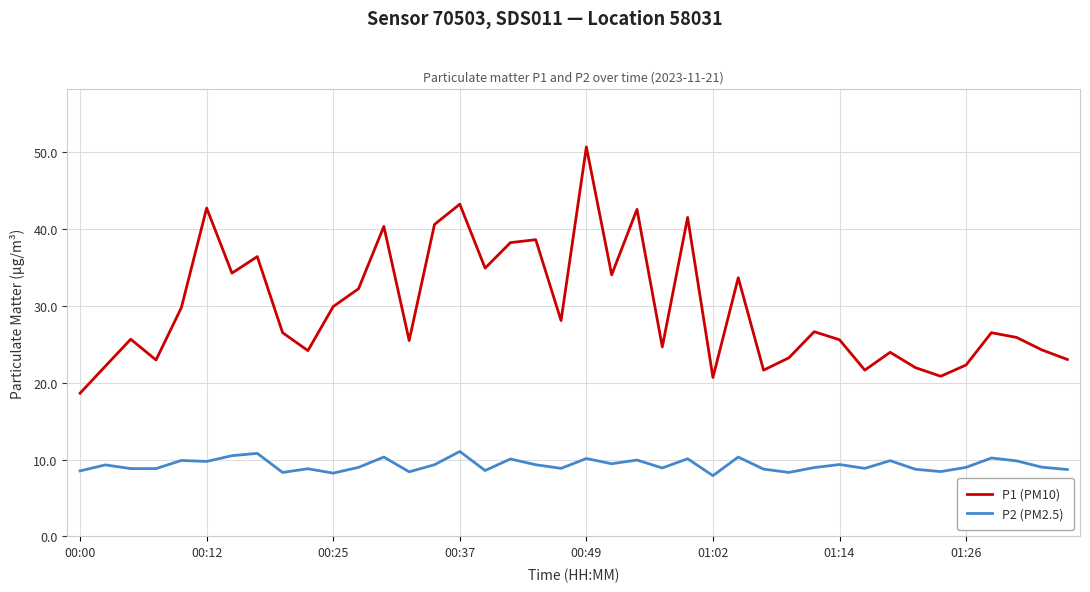

What are all the series names shown in the legend?

P1 (PM10), P2 (PM2.5)